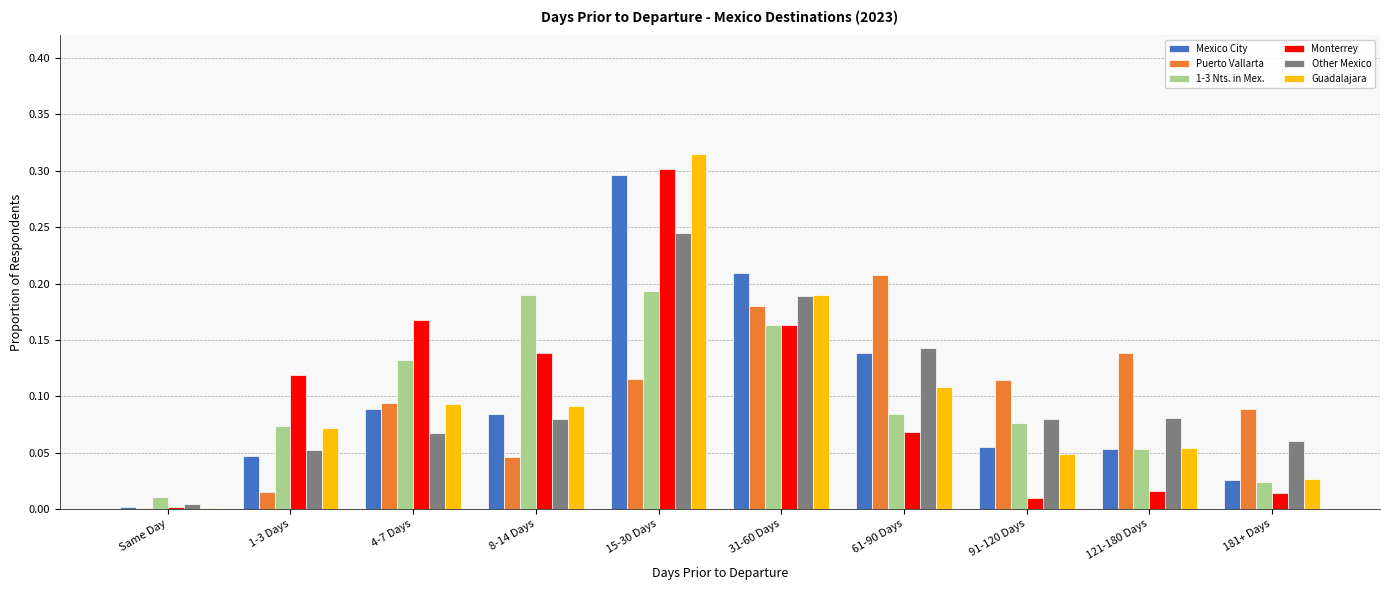

What is the total value across all series at 4-7 Days?

0.6